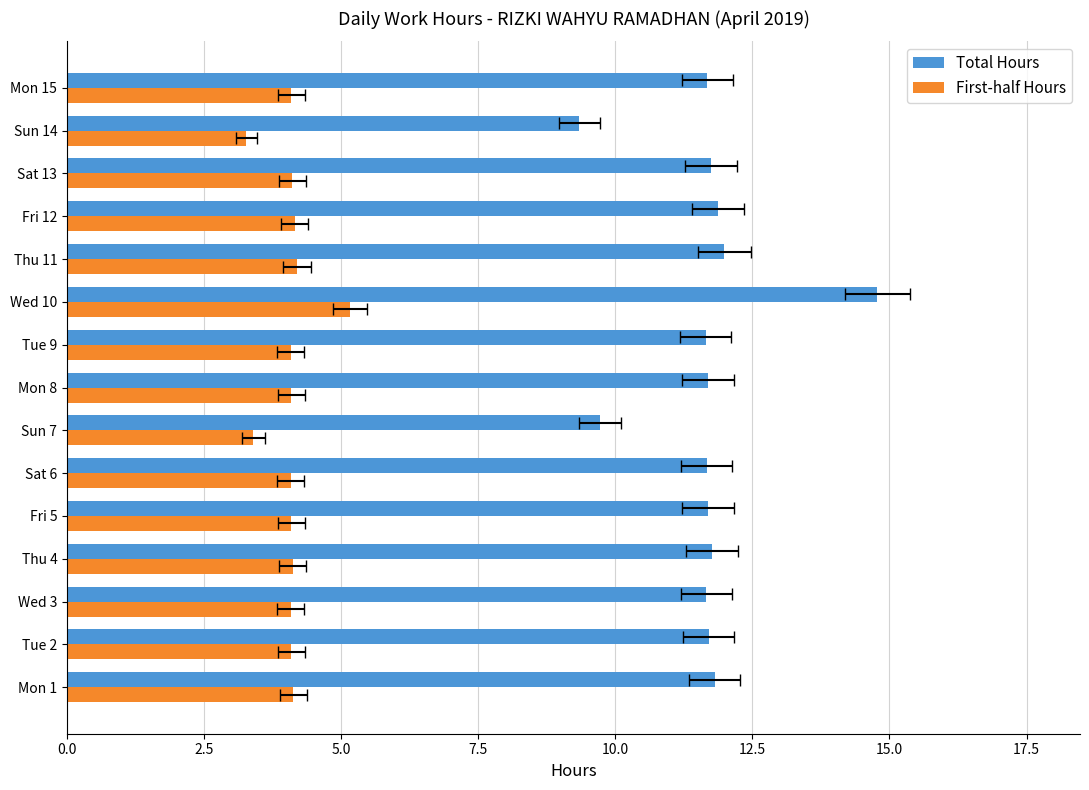

Reading left to right, extract all data points from this chart.

Total Hours: 11.8	11.7	11.7	11.8	11.7	11.7	9.7	11.7	11.7	14.8	12.0	11.9	11.8	9.3	11.7
First-half Hours: 4.1	4.1	4.1	4.1	4.1	4.1	3.4	4.1	4.1	5.2	4.2	4.2	4.1	3.3	4.1